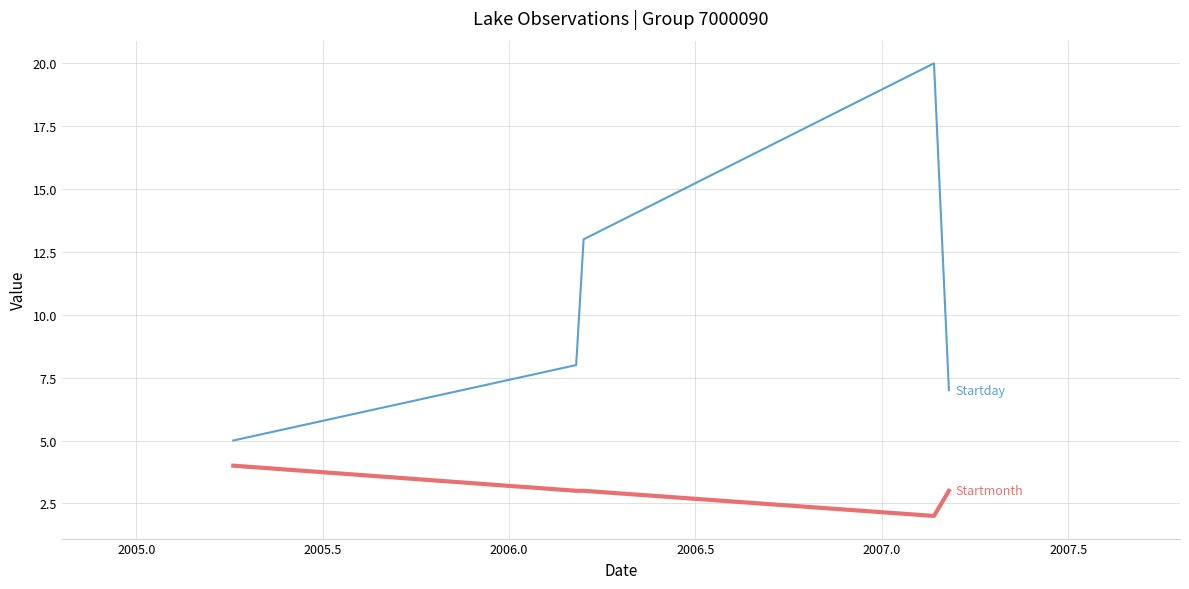

What is the greatest value displayed?

20